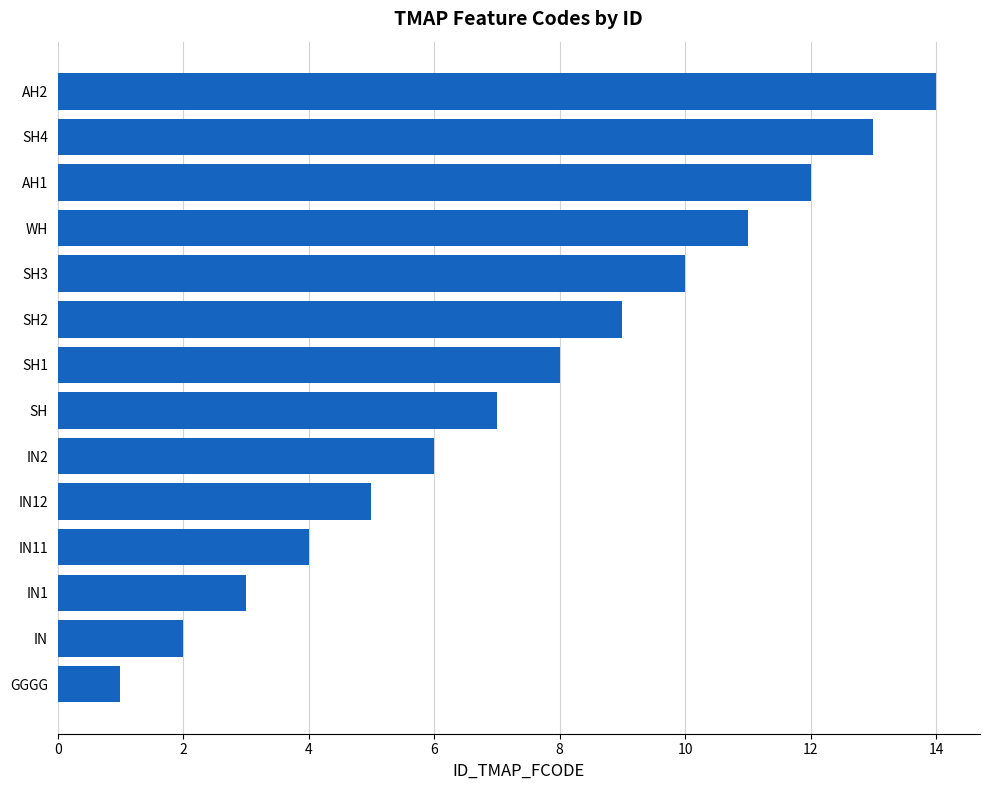

True or false: the data shows 9 at SH2.

True